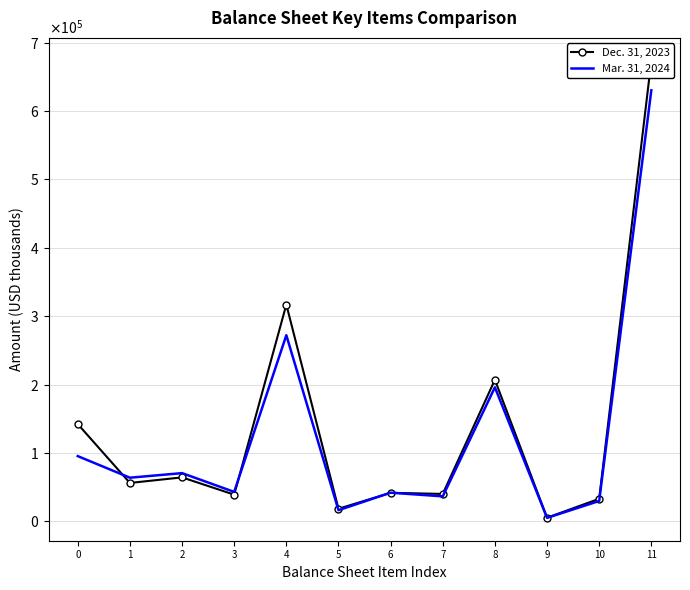

What are all the series names shown in the legend?

Dec. 31, 2023, Mar. 31, 2024